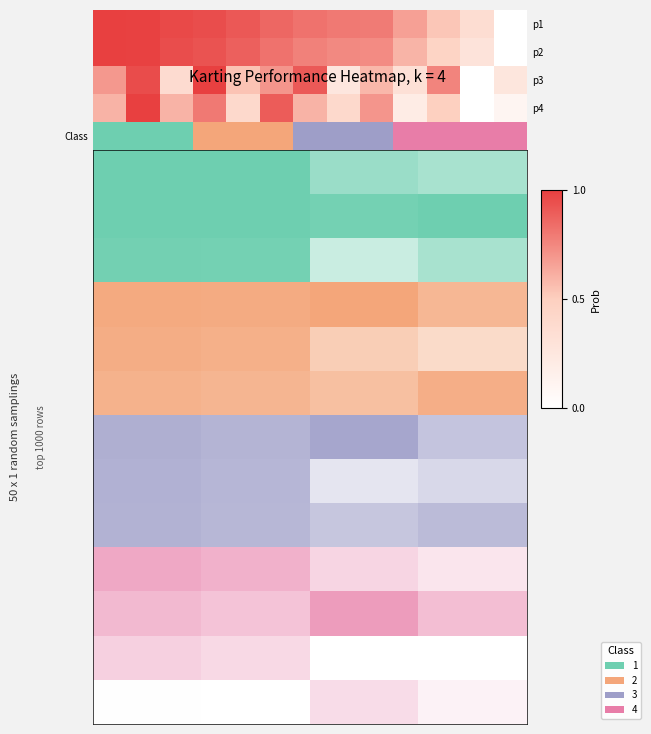

What is the maximum value shown in the chart?

1.0